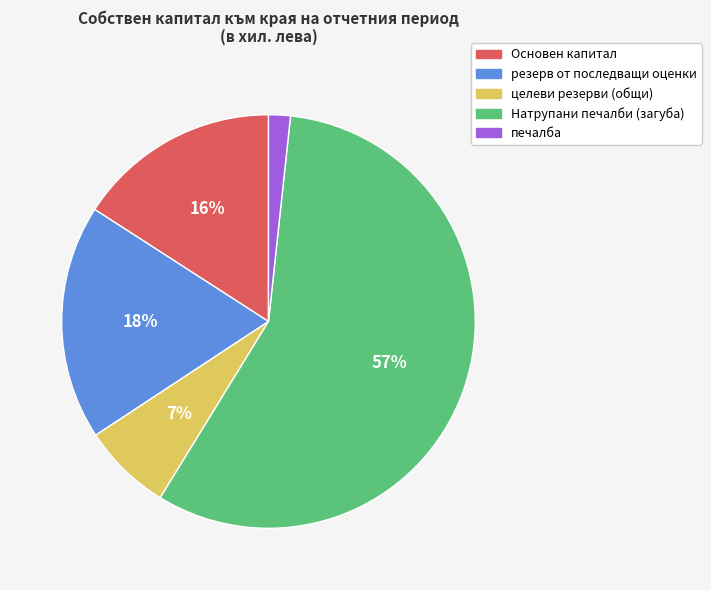

The печалба slice represents 2% of the pie. True or false?

True